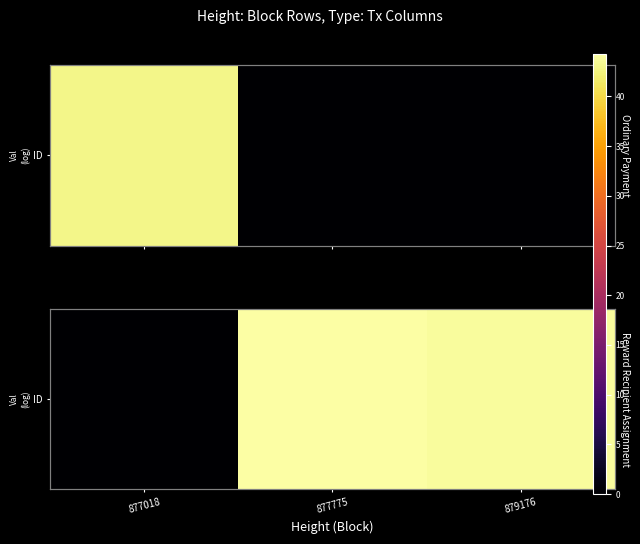

Is it true that the value at 877775 is 44.3?

True